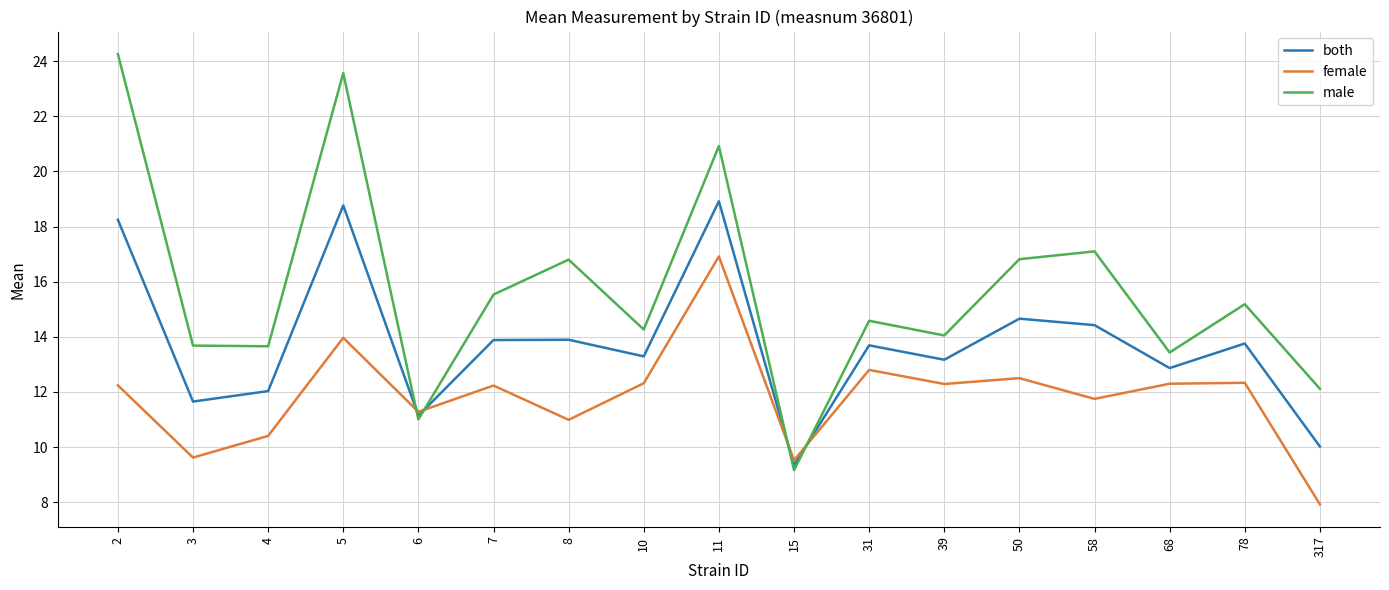

True or false: both has a value of 16.1 at 6.

False